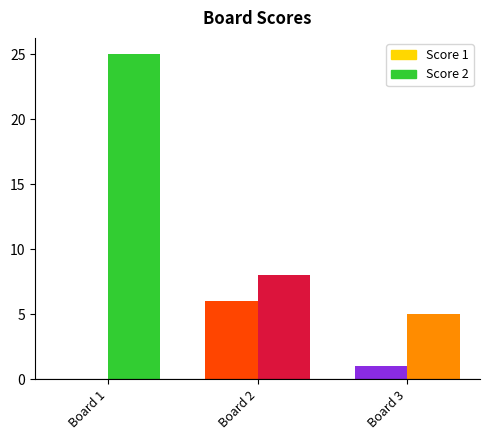

Rank the series at 3 from highest to lowest value.

Score 2, Score 1